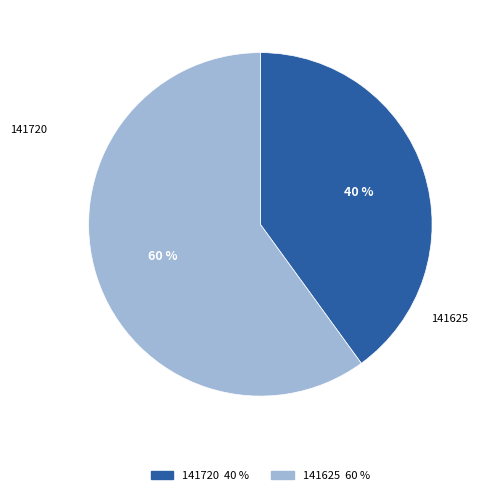

Is 141720 the majority of the pie?

No